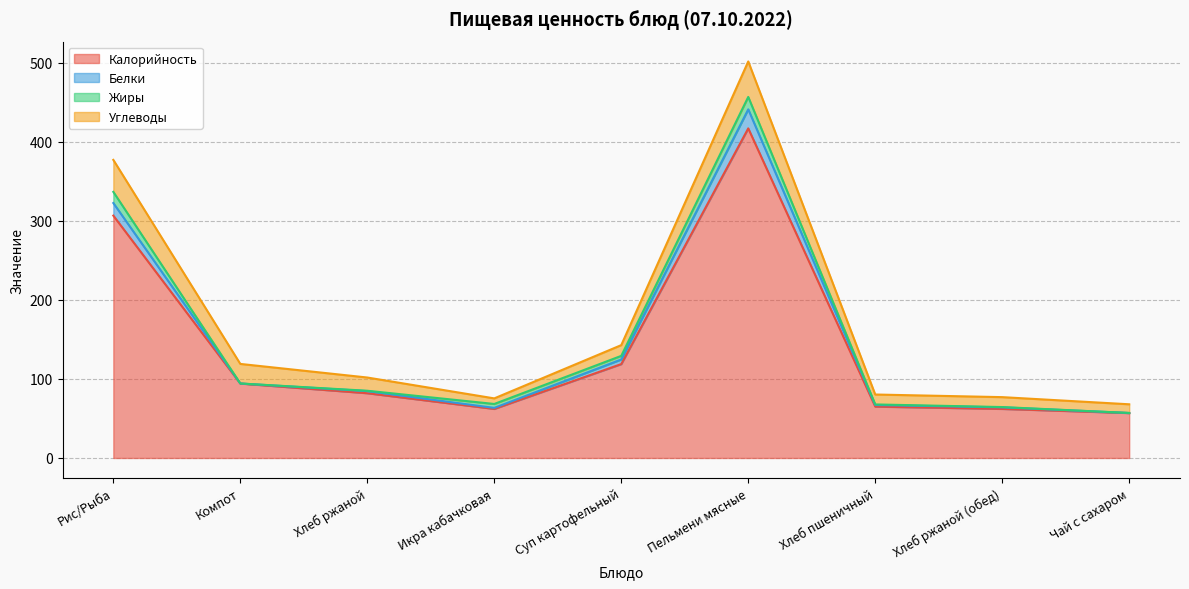

The Калорийность series shows 81.9 at Хлеб ржаной. True or false?

True